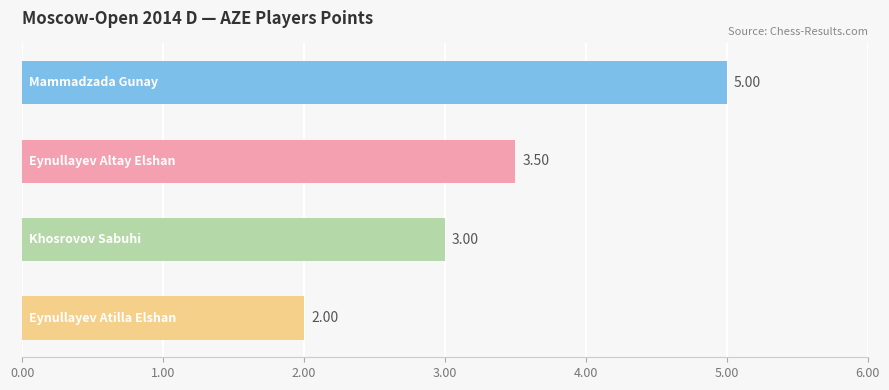

What is the difference between the maximum and minimum values?

3.0